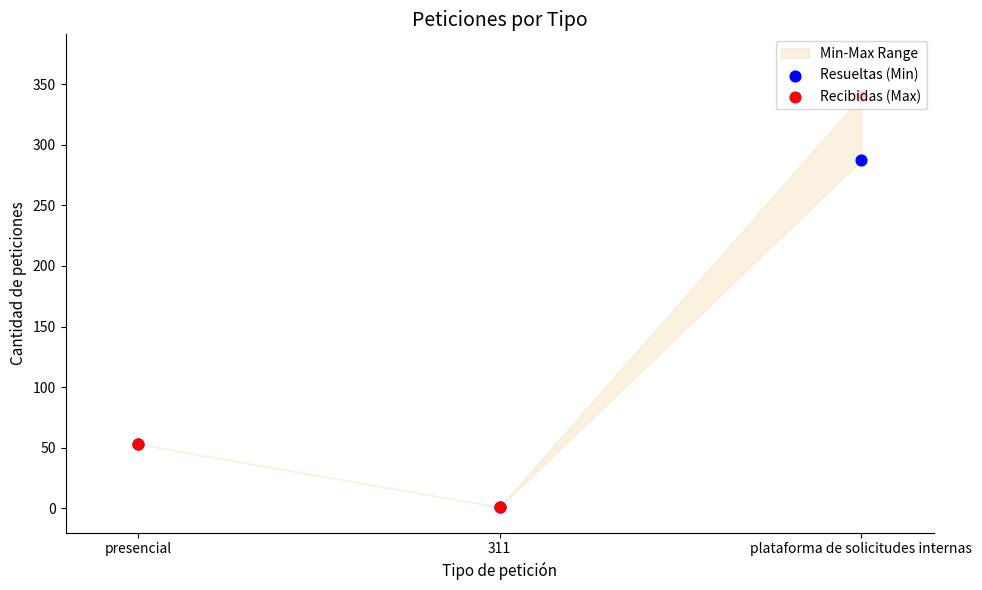

Which series has the largest total across all categories?

Recibidas (Max)